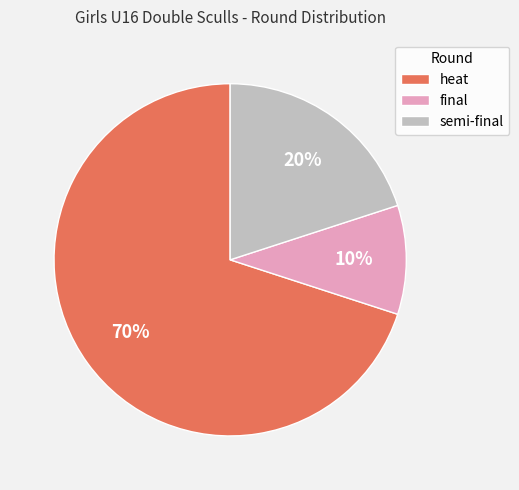

Which slice represents more than half of the pie?

heat